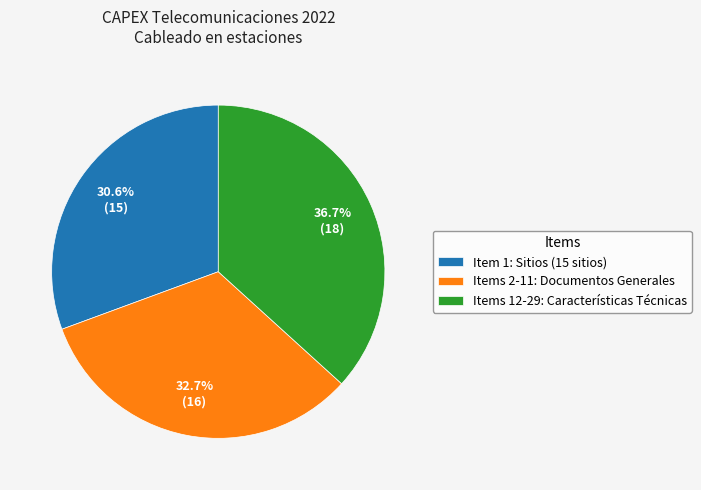

What is the ratio of the value at Items 12-29: Características Técnicas to the value at Items 2-11: Documentos Generales?

1.1